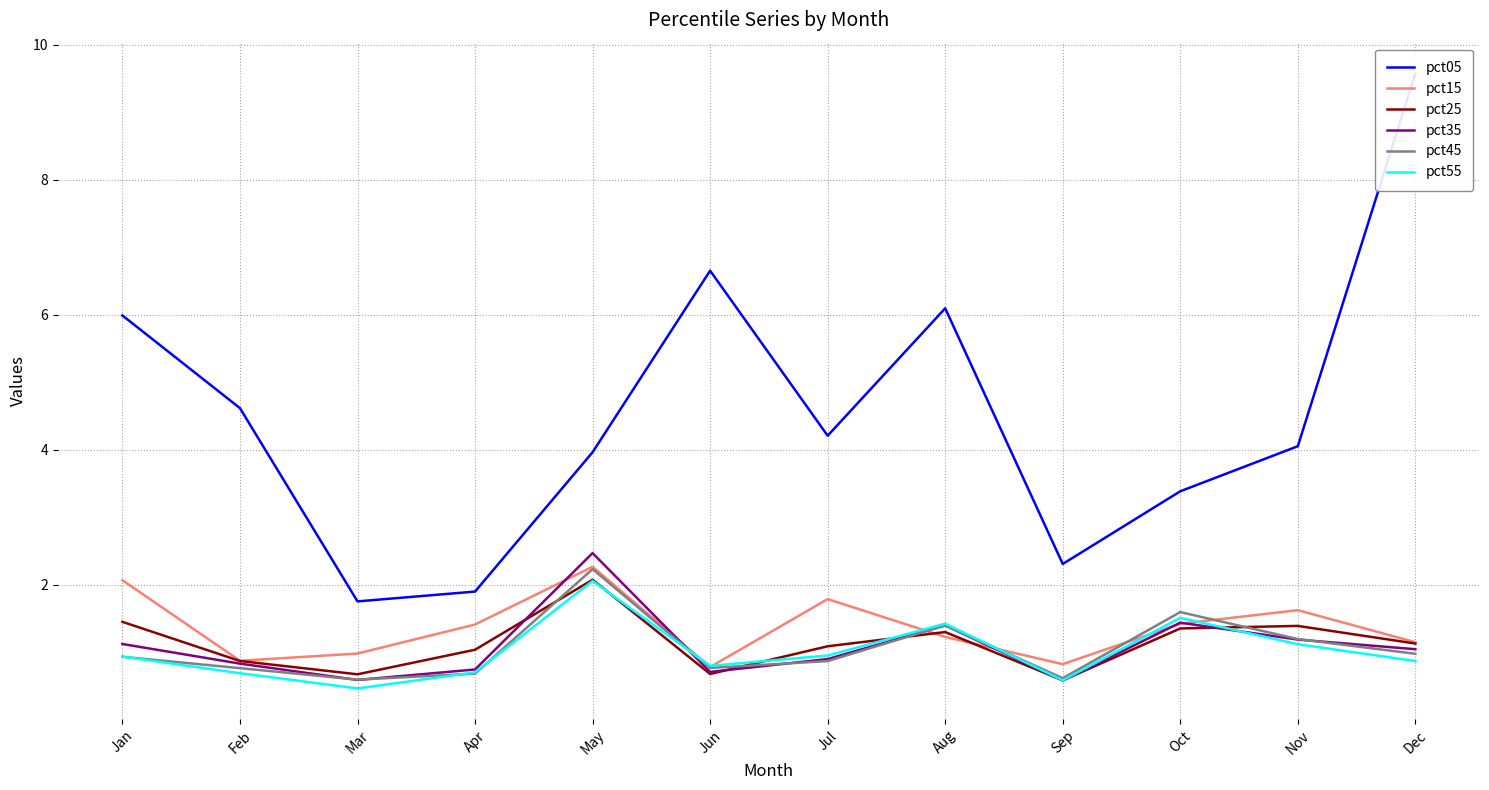

What is the value of the pct05 point at the 7th from the left?

4.2